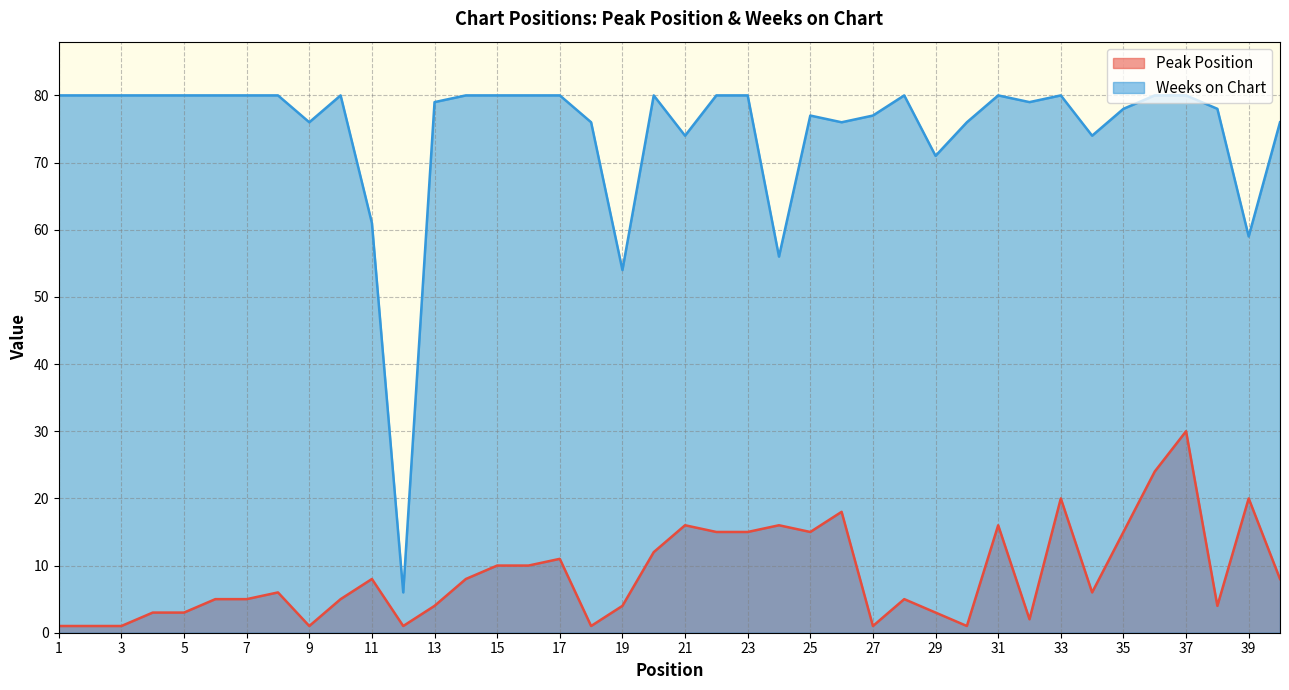

What is the sum of all Peak Position values?

350